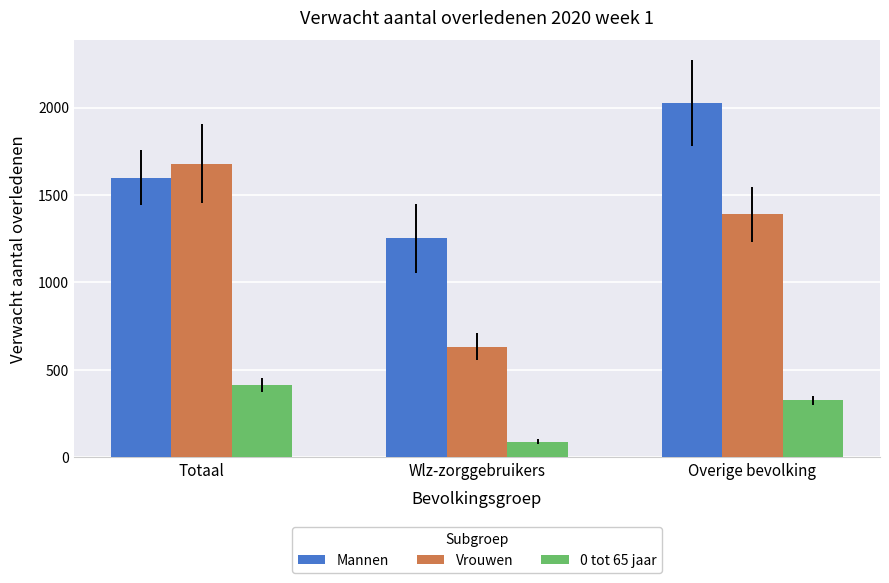

Which category has the lowest value in the 0 tot 65 jaar series?

Wlz-zorggebruikers